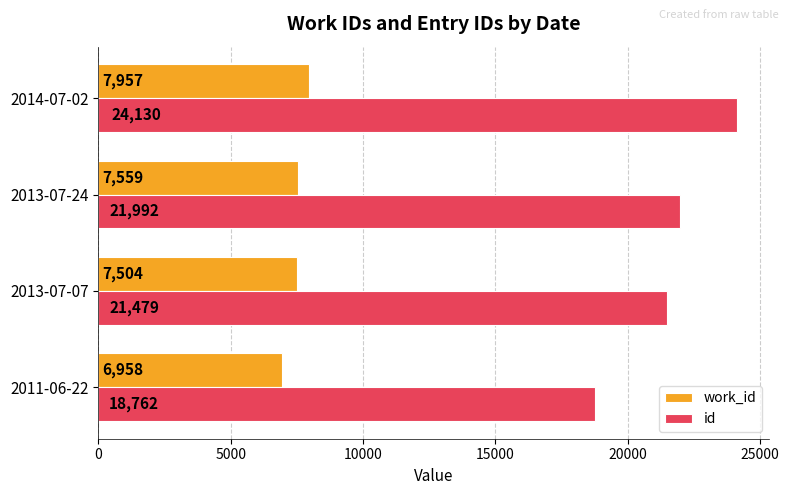

What is the minimum value for id?

18762